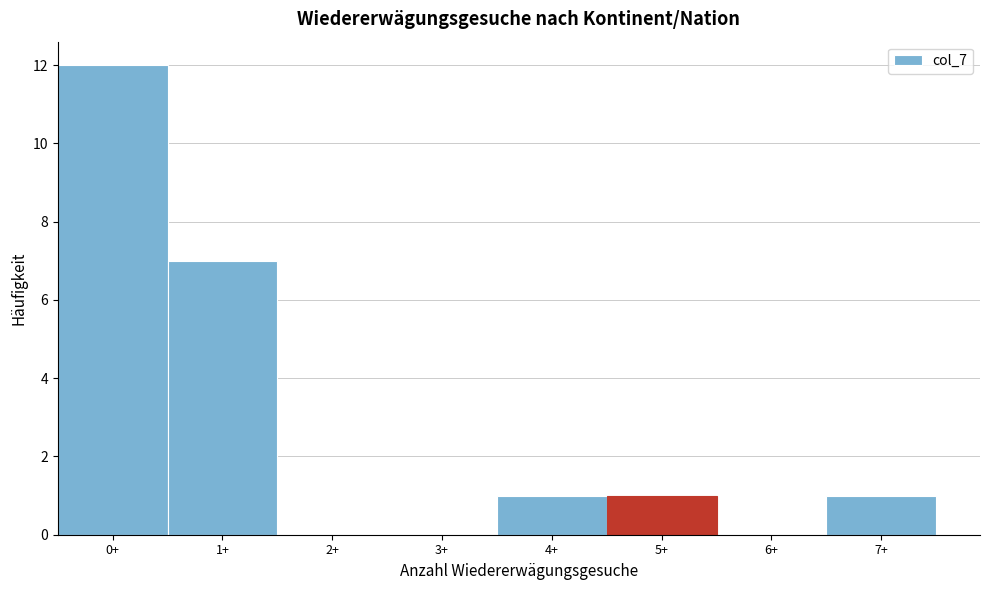

Reading left to right, what are all the values shown in this chart?

0+=12	1+=7	2+=0	3+=0	4+=1	5+=1	6+=0	7+=1